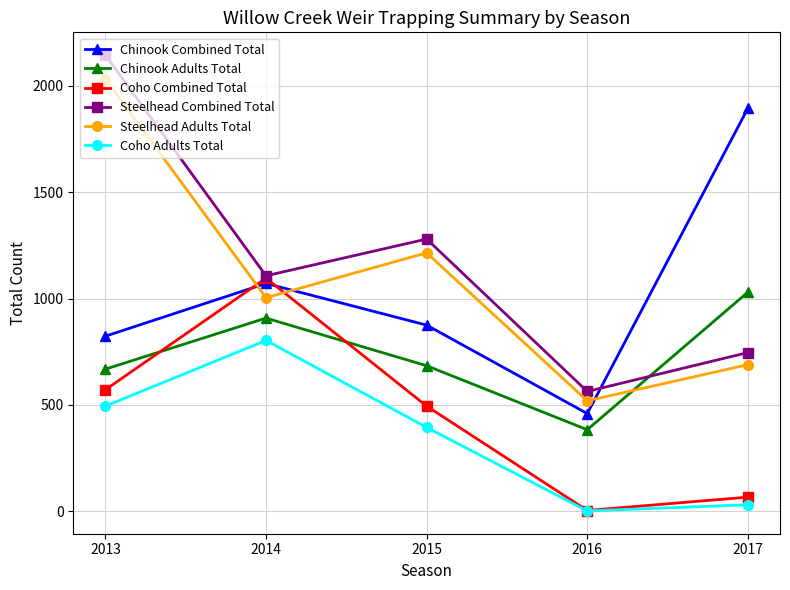

What are all the series names shown in the legend?

Chinook Combined Total, Chinook Adults Total, Coho Combined Total, Steelhead Combined Total, Steelhead Adults Total, Coho Adults Total